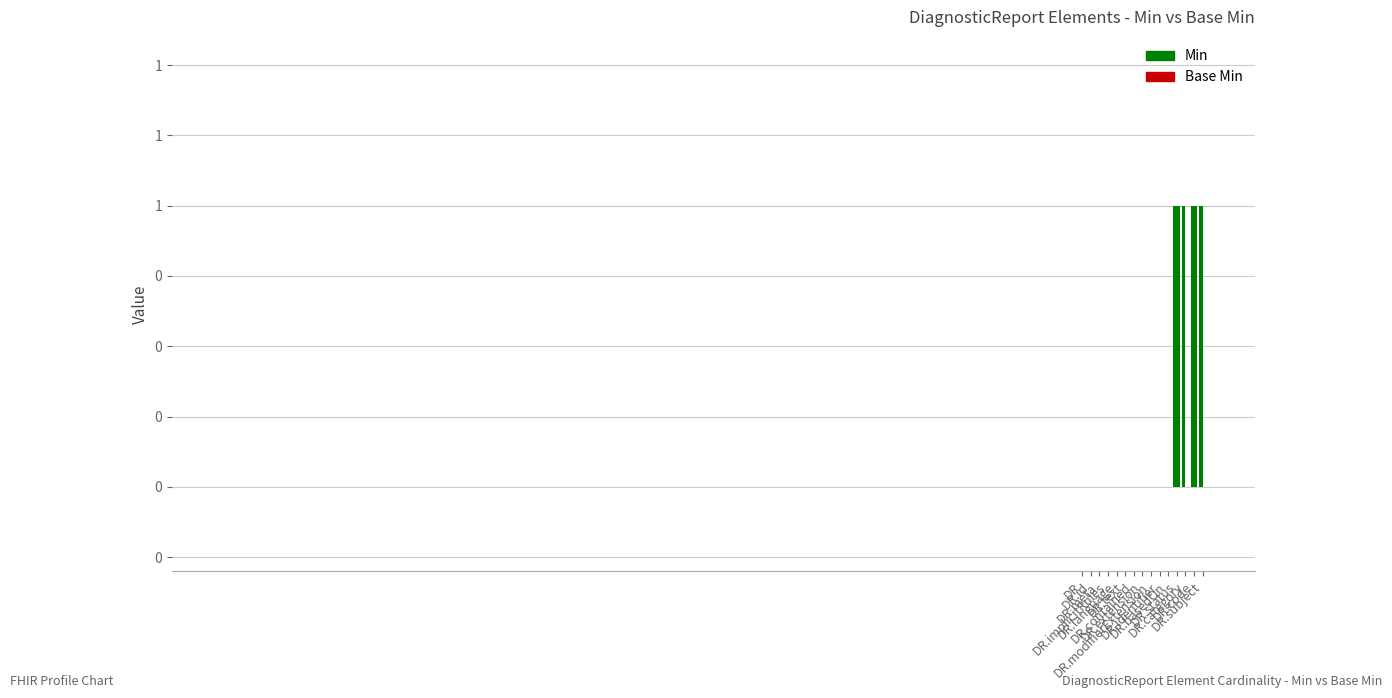

Reading left to right, what are all the values shown in this chart?

Min: 0	0	0	0	0	0	0	0	0	0	0	1	1	1	1
Base Min: 0	0	0	0	0	0	0	0	0	0	0	1	0	1	0